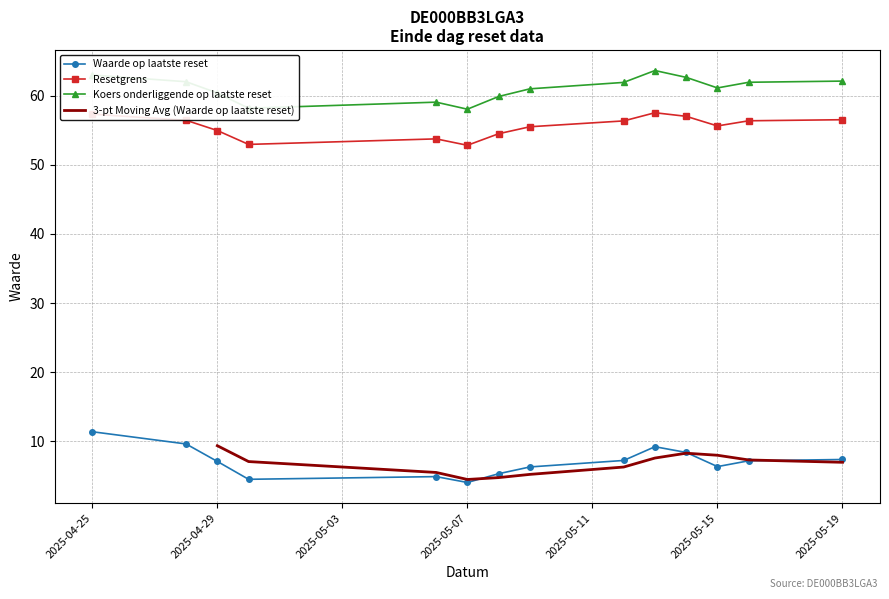

What is the sum of the Resetgrens values at 2025-05-08 and 2025-05-06?

108.3